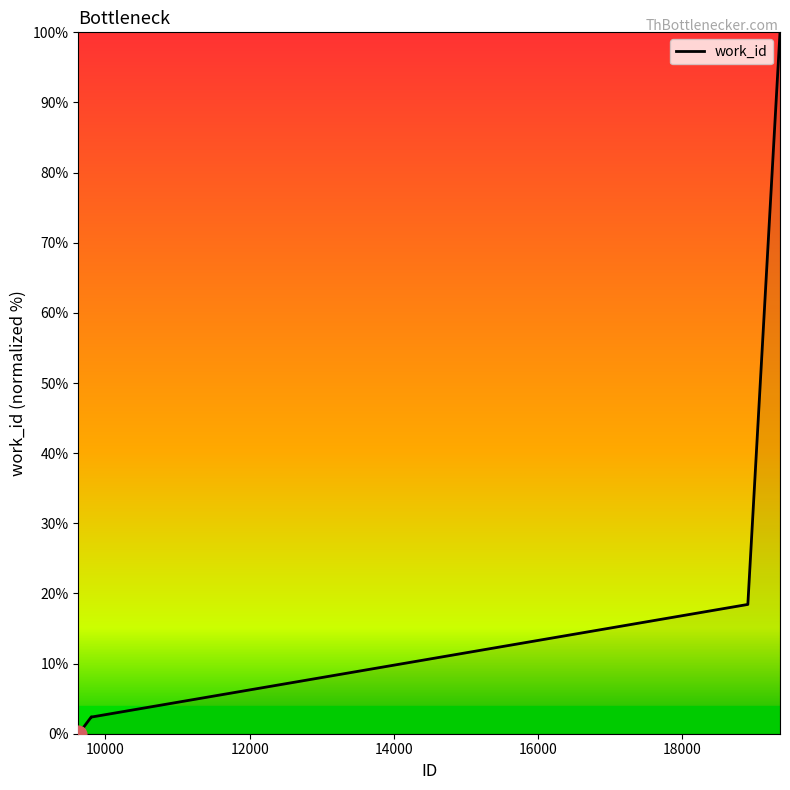

What is the maximum value shown in the chart?

100.0